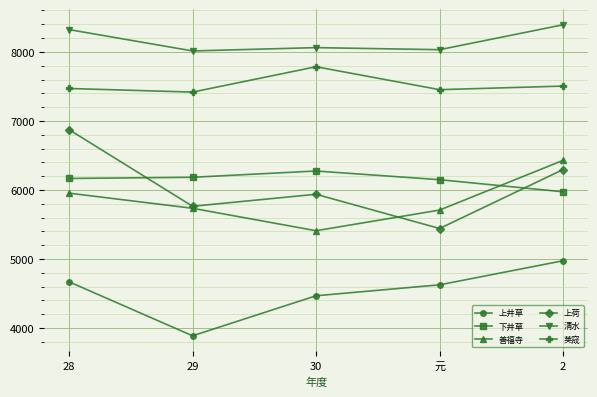

What is the value of the 善福寺 point at the 3rd from the left?

5410